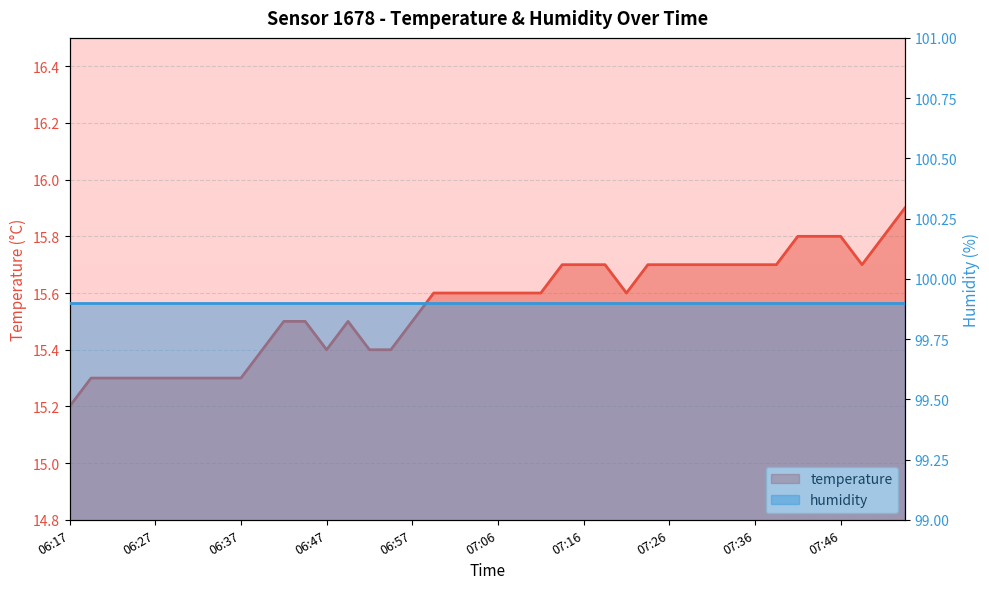

What is the label of the 33rd point from the right?

06:35